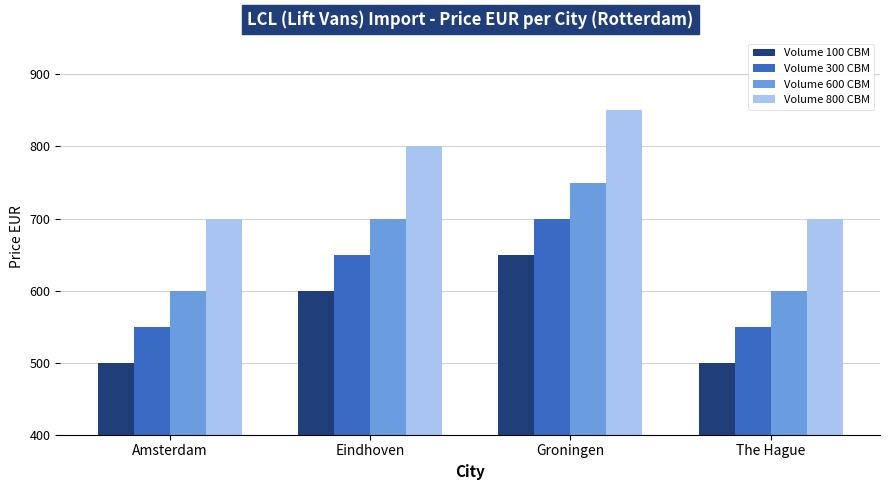

What is the spread (max minus min) of values at Eindhoven?

200